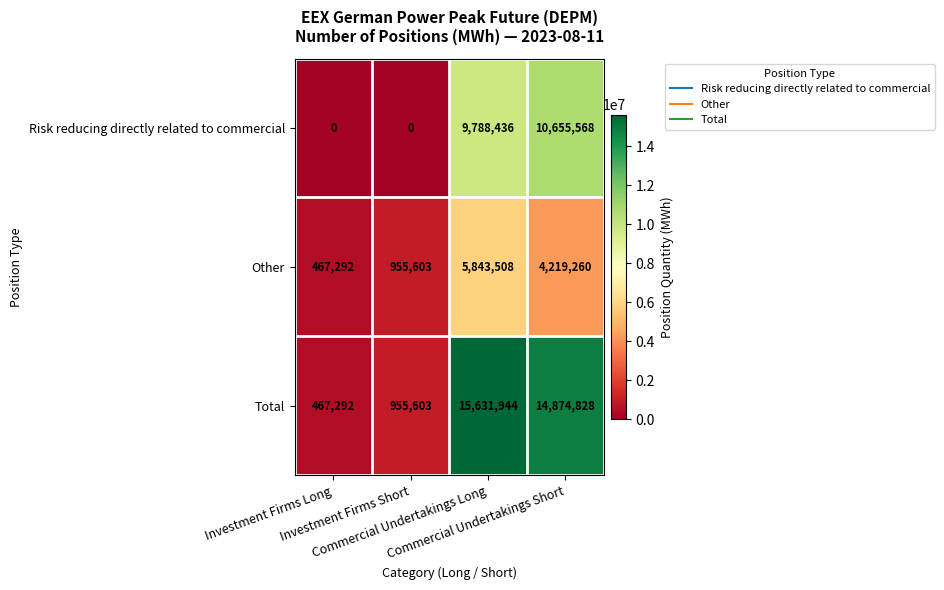

Which series has the largest total across all categories?

Total